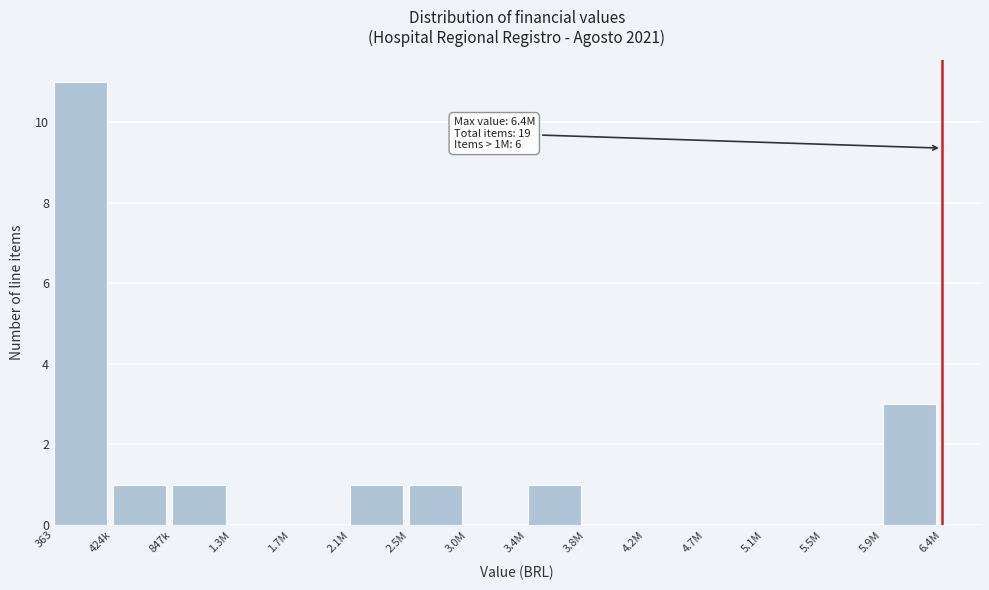

Reading left to right, transcribe all the data shown in this chart.

363=11	424k=1	847k=1	1.3M=0	1.7M=0	2.1M=1	2.5M=1	3.0M=0	3.4M=1	3.8M=0	4.2M=0	4.7M=0	5.1M=0	5.5M=0	5.9M=3